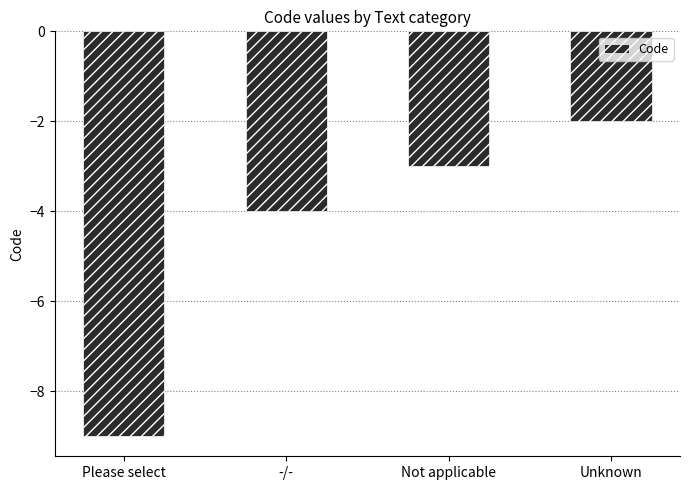

What is the label of the 1st bar from the right?

Unknown